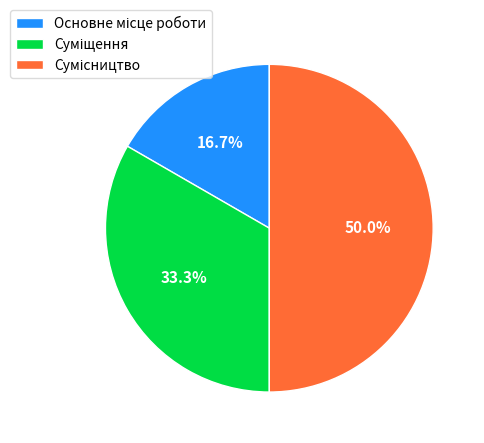

To the nearest percent, what is the difference between the Основне місце роботи and Сумісництво slice percentages?

33%